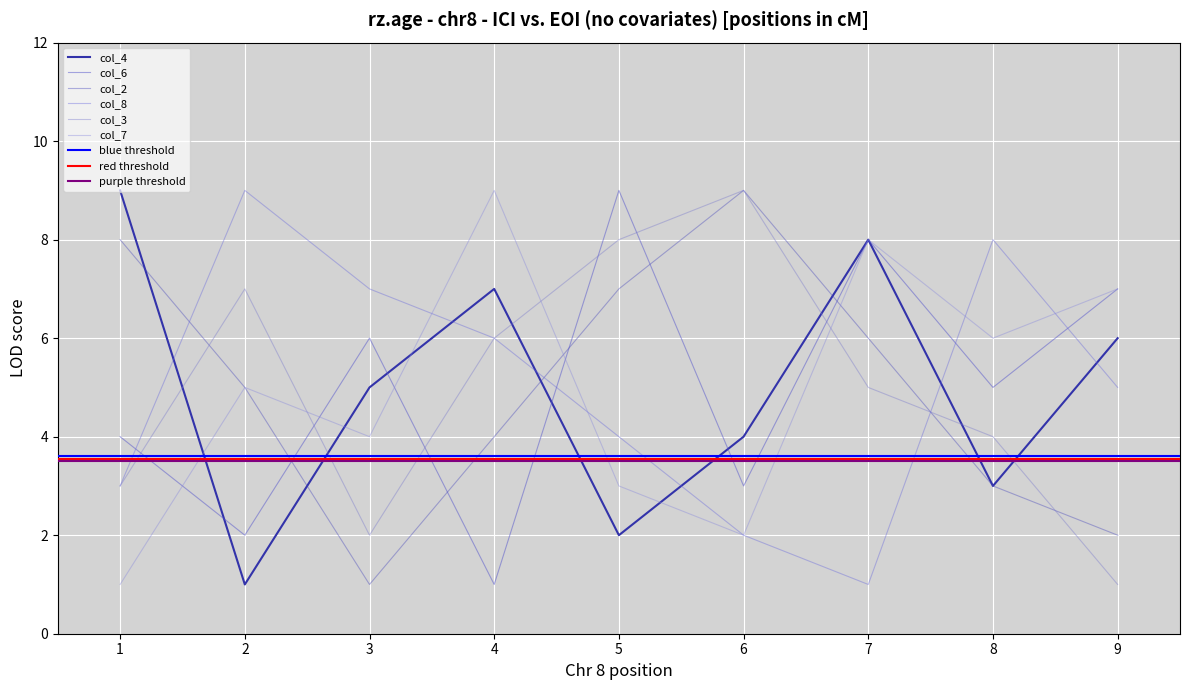

At which category is the sum across all series the highest?

7